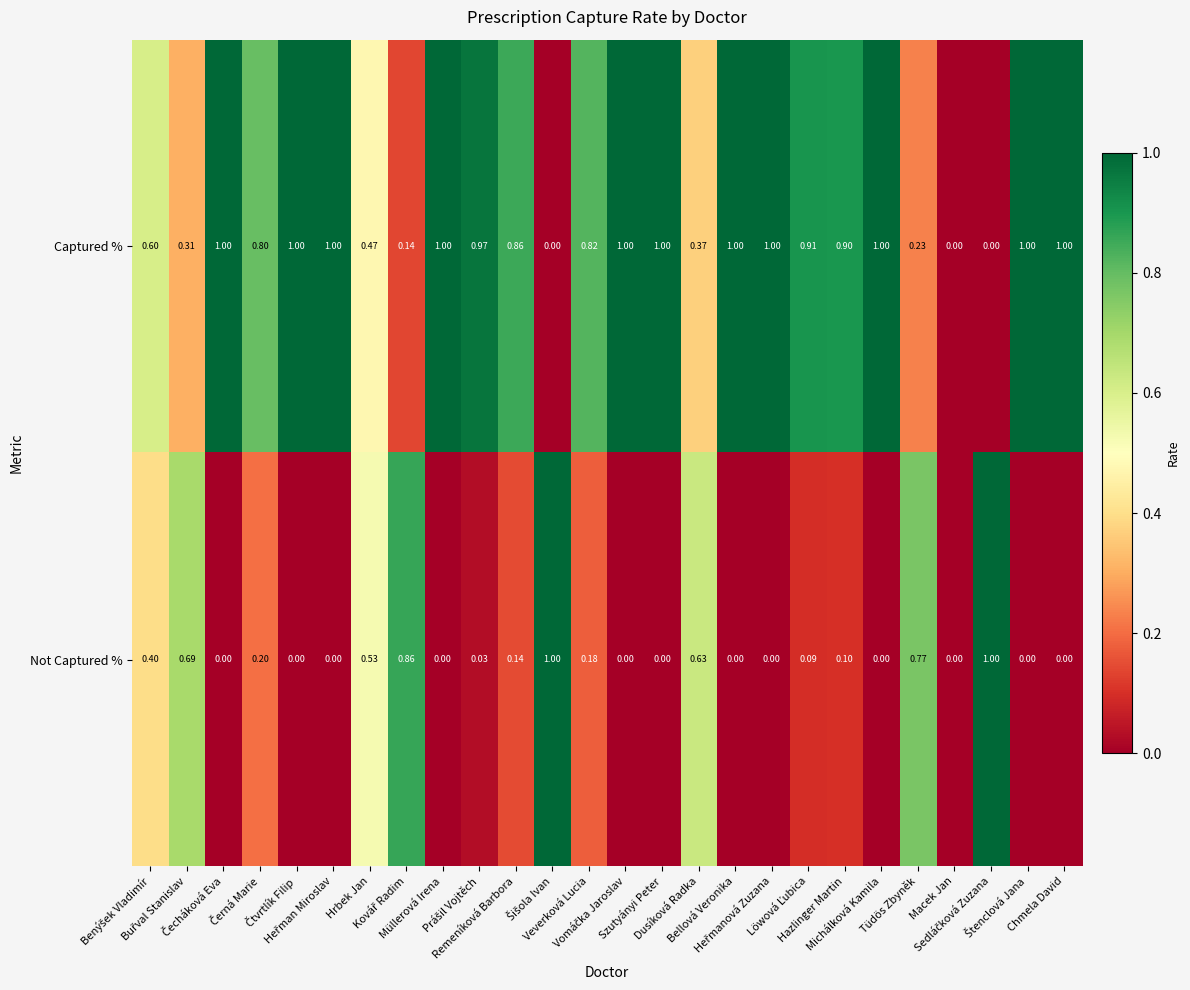

Which series has the largest total across all categories?

Captured %